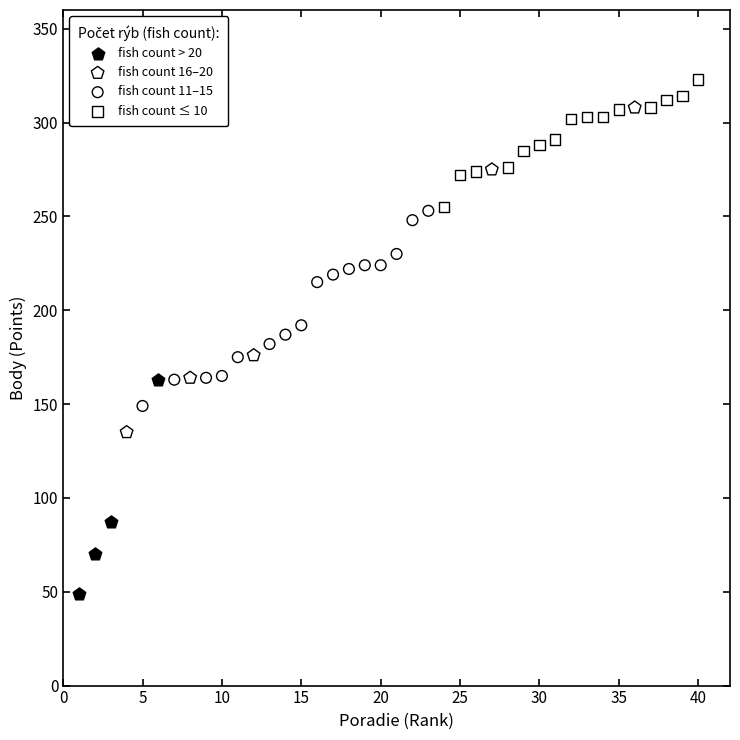

Which series reaches the minimum Y coordinate?

fish count > 20